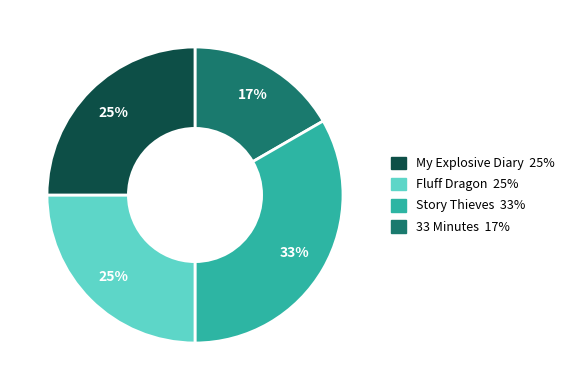

Is there any slice that represents more than half of the pie?

No